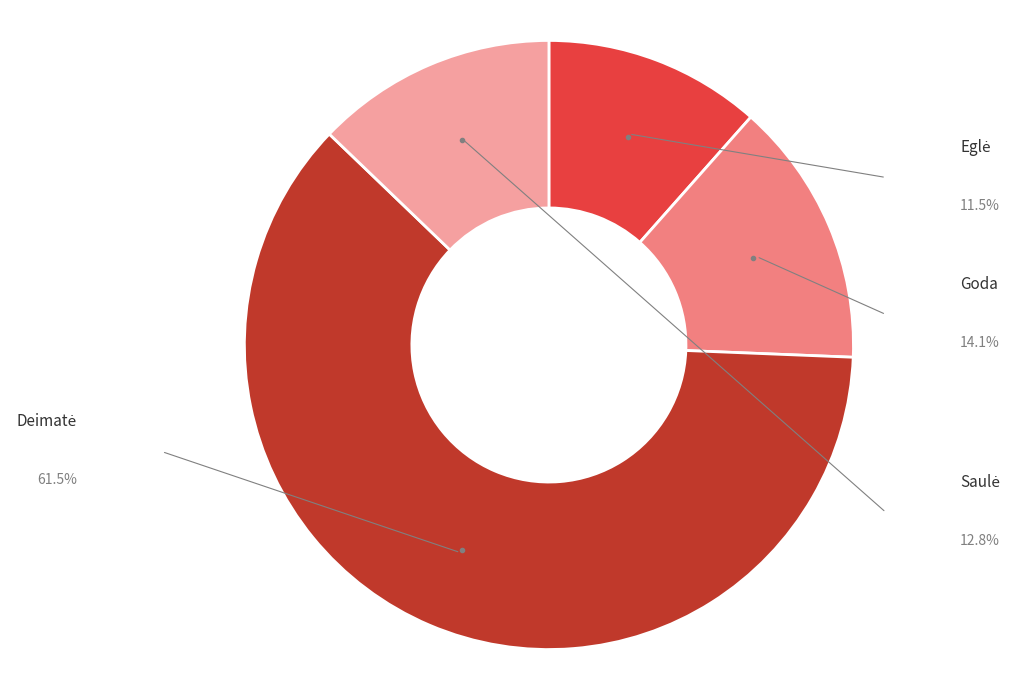

Is there a majority slice in this chart?

Yes